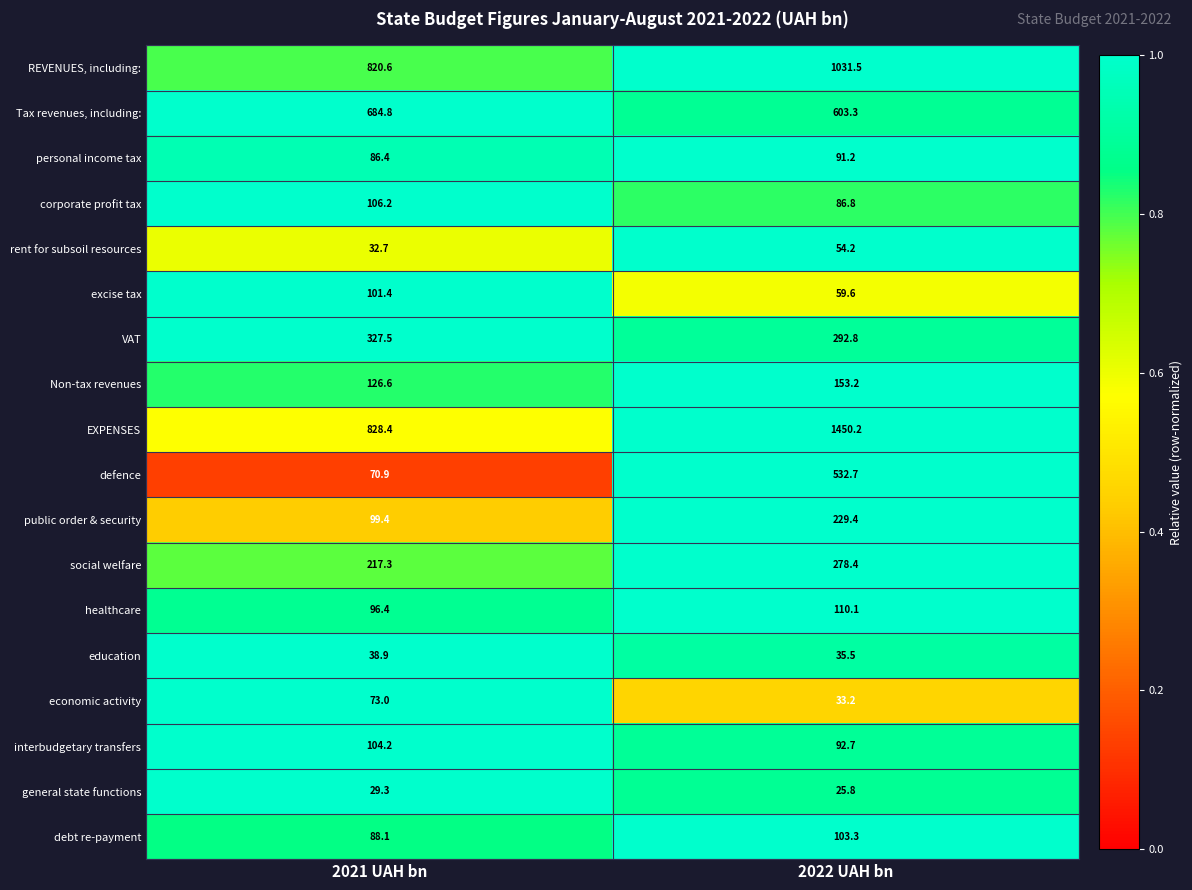

True or false: personal income tax has a value of 40.8 at 2022 UAH bn.

False